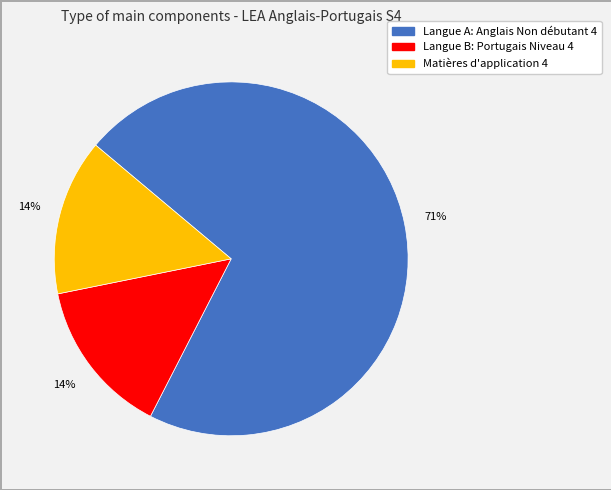

How many slices are in this pie chart?

3